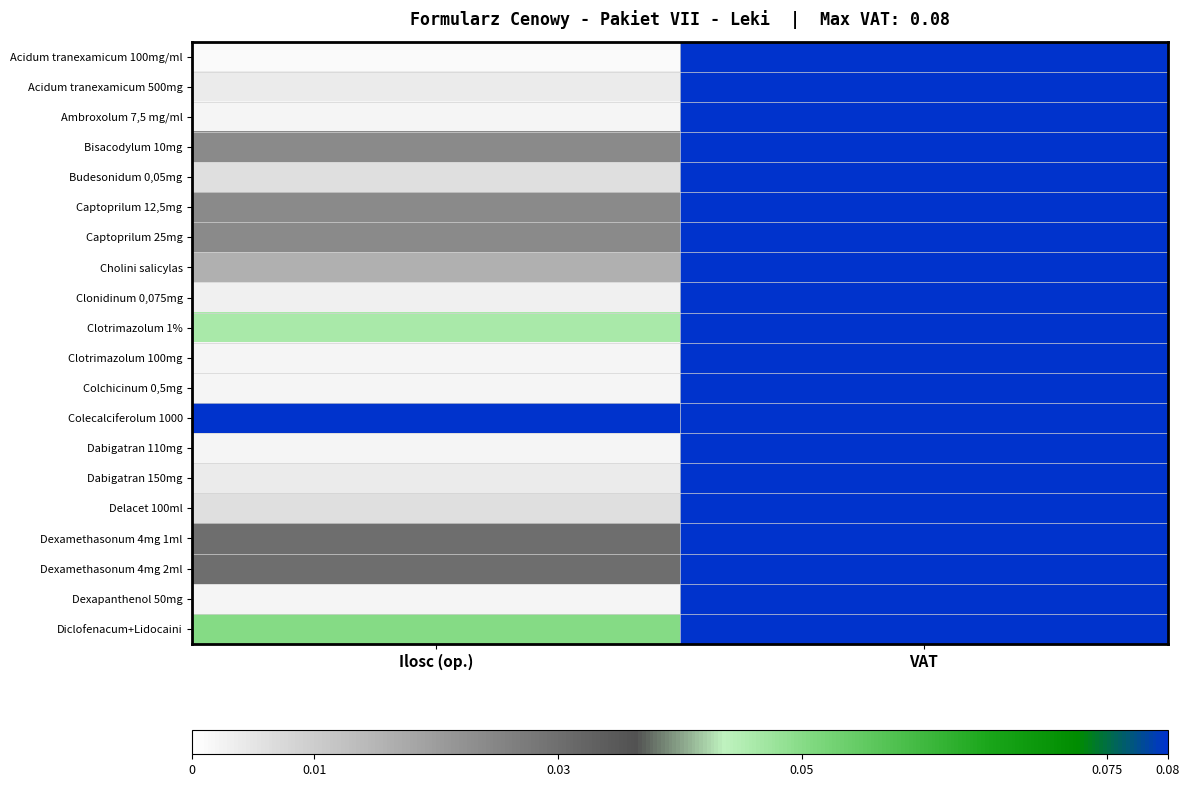

How many categories are shown in the chart?

2